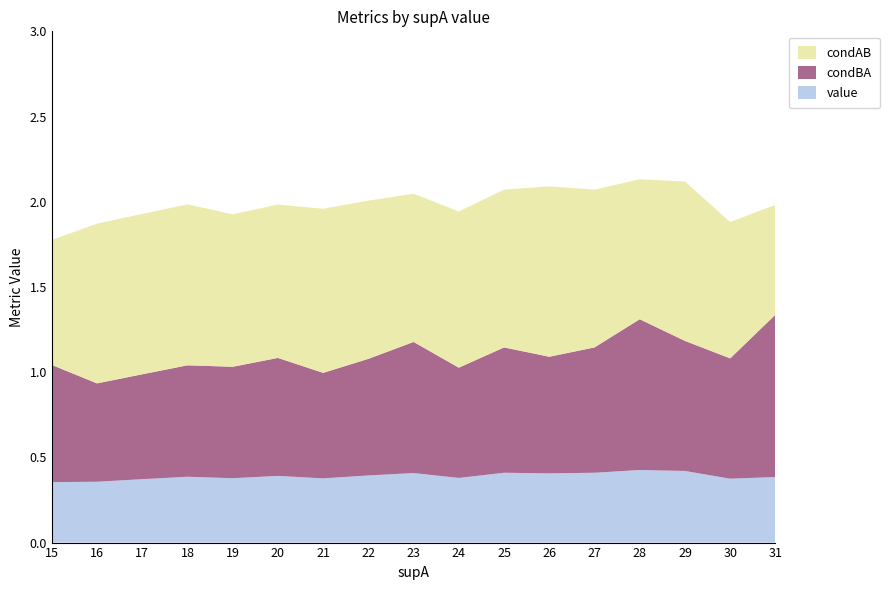

Reading left to right, list all the values displayed in this chart.

value: 0.4	0.4	0.4	0.4	0.4	0.4	0.4	0.4	0.4	0.4	0.4	0.4	0.4	0.4	0.4	0.4	0.4
condBA: 0.7	0.6	0.6	0.7	0.7	0.7	0.6	0.7	0.8	0.6	0.7	0.7	0.7	0.9	0.8	0.7	1.0
condAB: 0.7	0.9	0.9	0.9	0.9	0.9	1.0	0.9	0.9	0.9	0.9	1.0	0.9	0.8	0.9	0.8	0.6